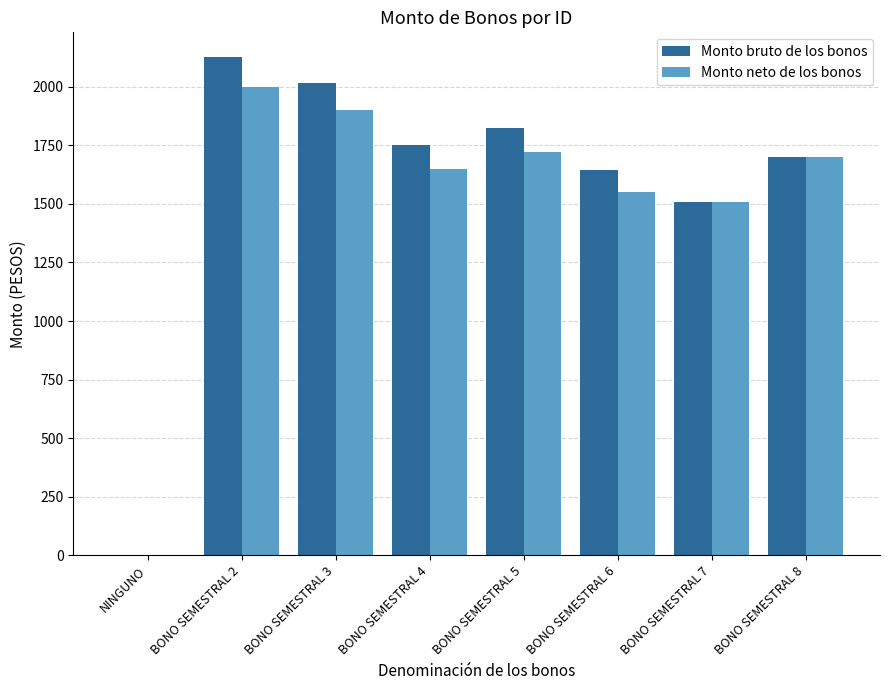

Reading left to right, what are all the values shown in this chart?

Monto bruto de los bonos: NINGUNO=0	BONO SEMESTRAL 2=2126	BONO SEMESTRAL 3=2018	BONO SEMESTRAL 4=1751	BONO SEMESTRAL 5=1826	BONO SEMESTRAL 6=1644	BONO SEMESTRAL 7=1507	BONO SEMESTRAL 8=1700
Monto neto de los bonos: NINGUNO=0	BONO SEMESTRAL 2=2000	BONO SEMESTRAL 3=1900	BONO SEMESTRAL 4=1650	BONO SEMESTRAL 5=1720	BONO SEMESTRAL 6=1550	BONO SEMESTRAL 7=1507	BONO SEMESTRAL 8=1700